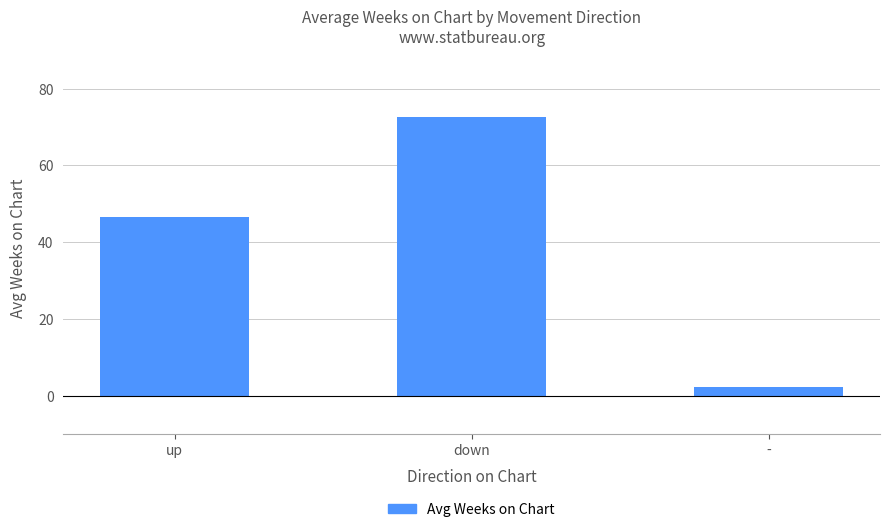

What is the label of the 2nd bar from the right?

down